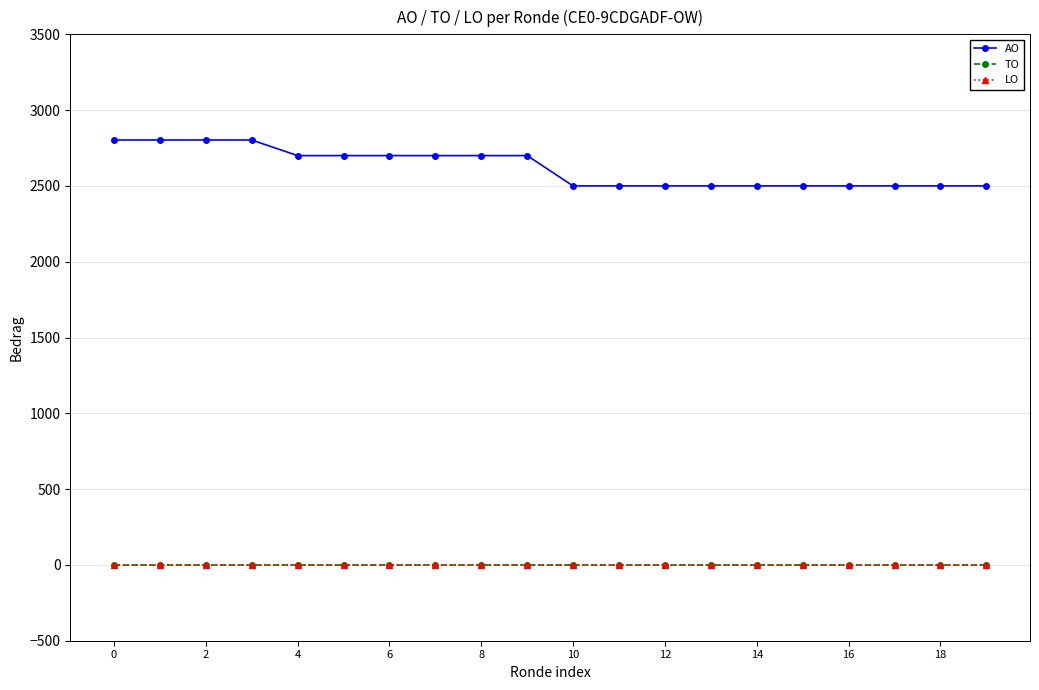

True or false: LO has more than 1 interior local peaks.

False